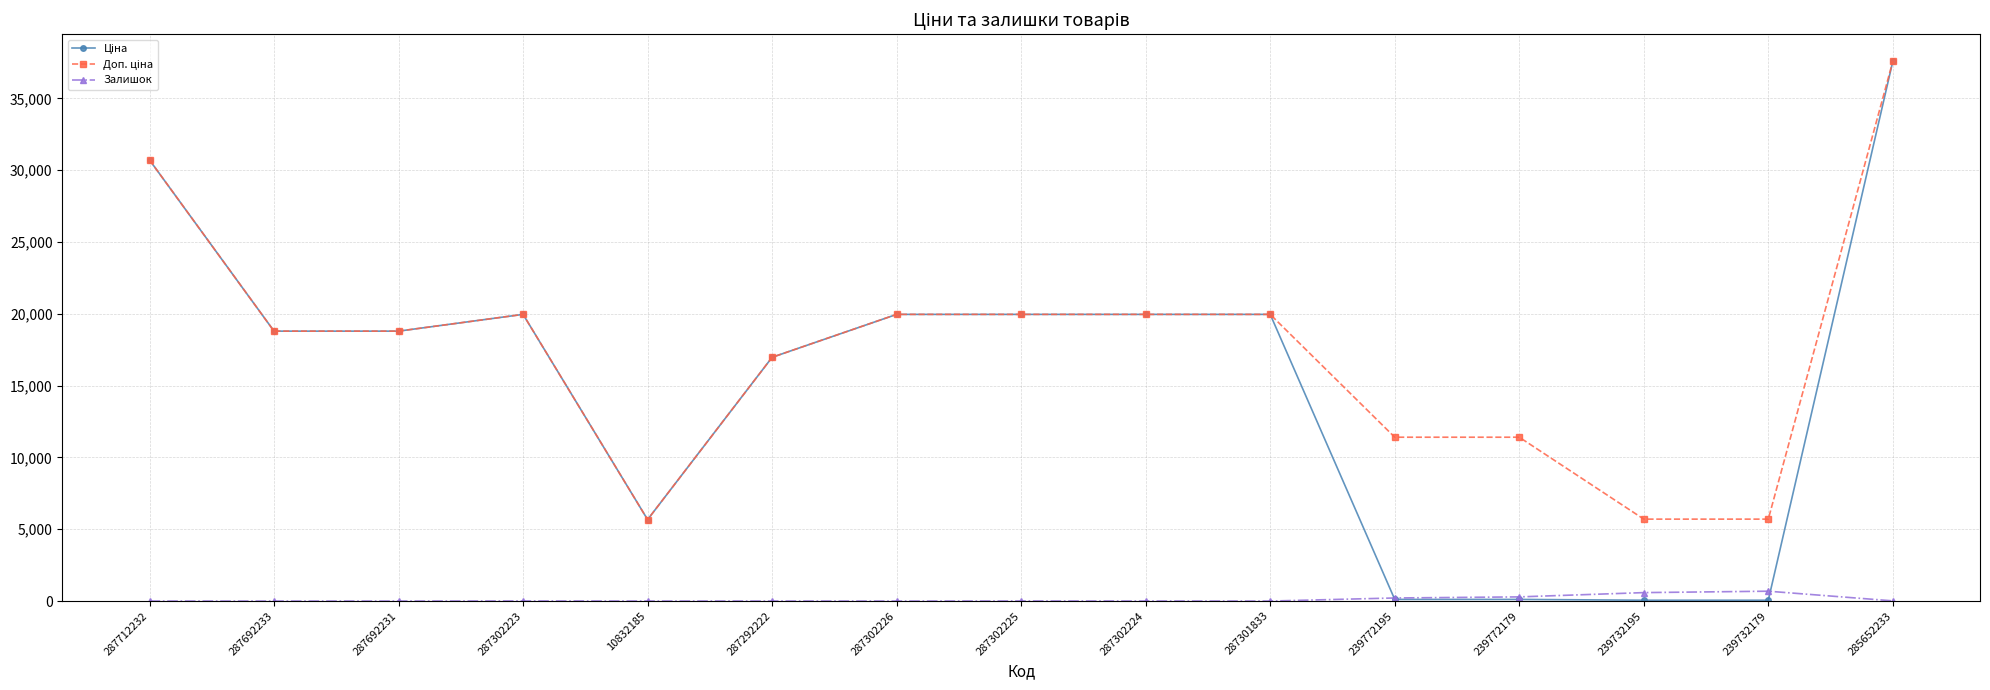

The Залишок series shows 0.0 at 287302226. True or false?

True